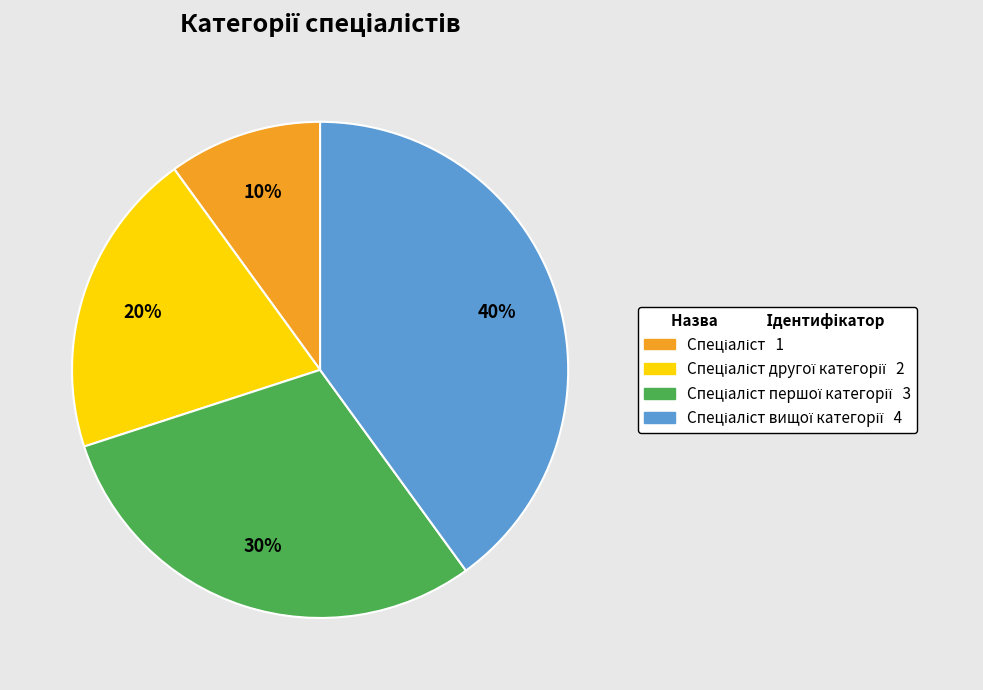

To the nearest percent, what is the average slice percentage?

25%